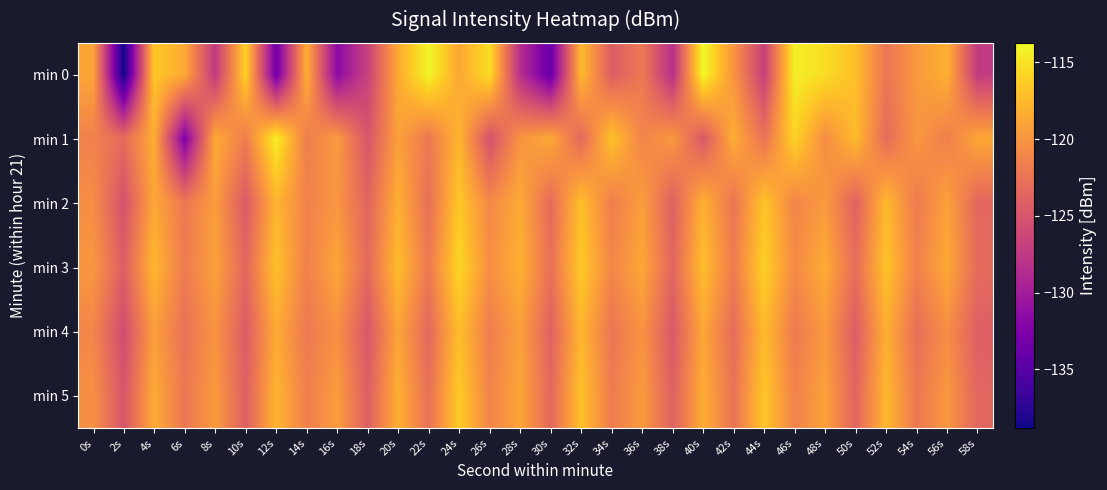

Which series changed the most between 20s and 46s?

min 0